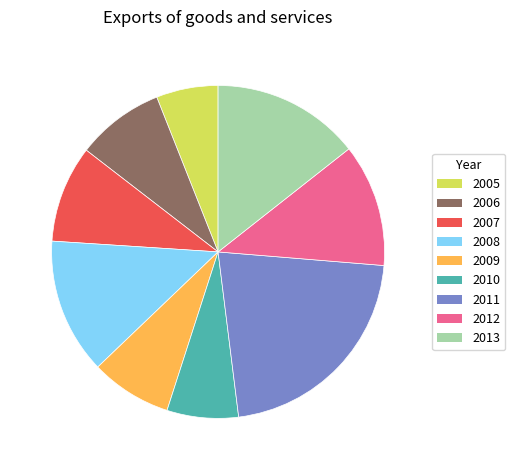

Between 2009 and 2012, which is larger?

2012